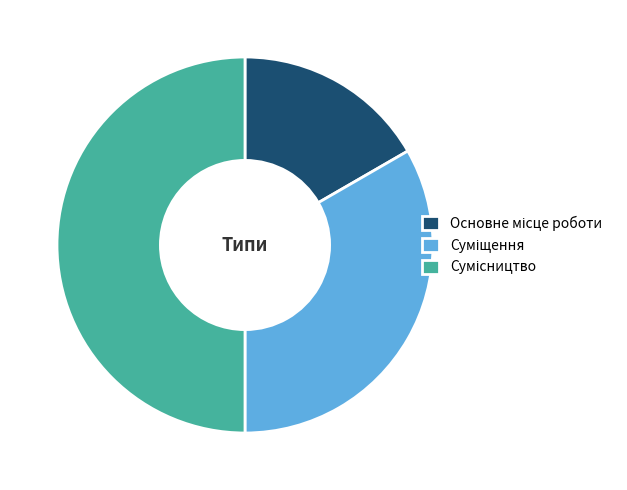

To the nearest percent, what portion does Сумісництво represent?

50%